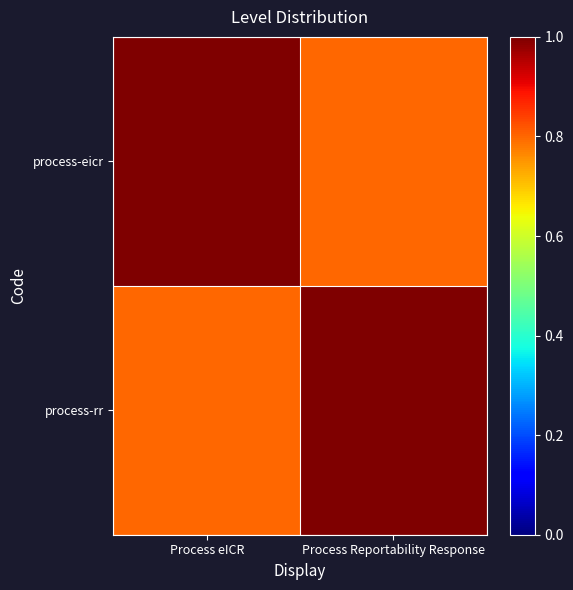

Reading left to right, transcribe all the data shown in this chart.

process-eicr: Process eICR=1.0	Process Reportability Response=0.8
process-rr: Process eICR=0.8	Process Reportability Response=1.0